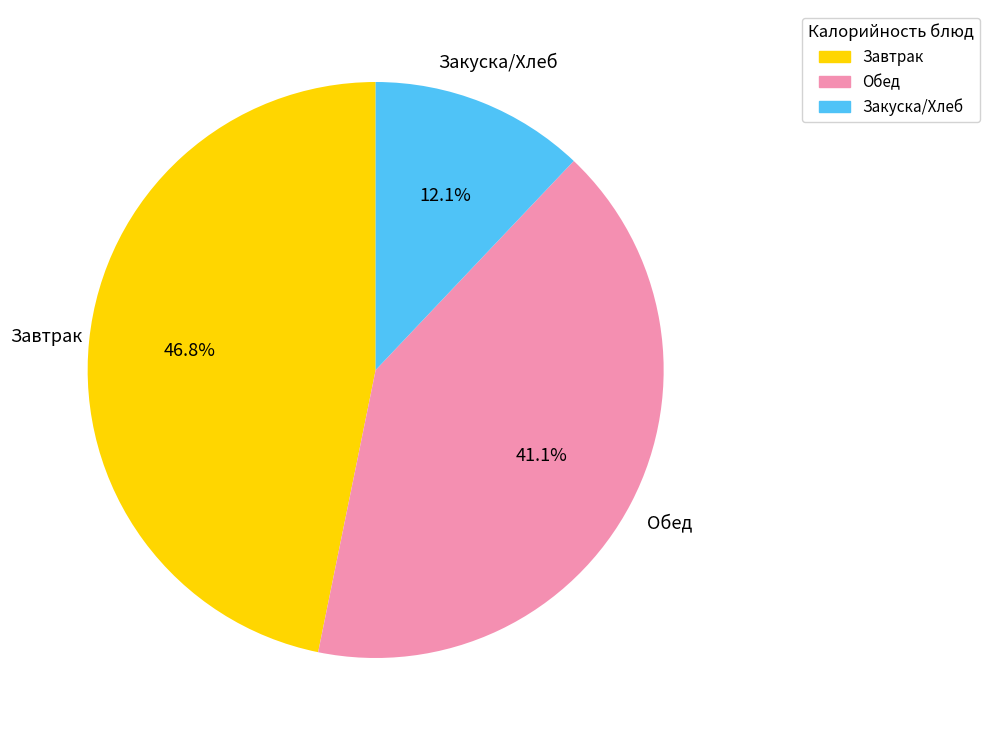

Is there any slice that represents more than half of the pie?

No